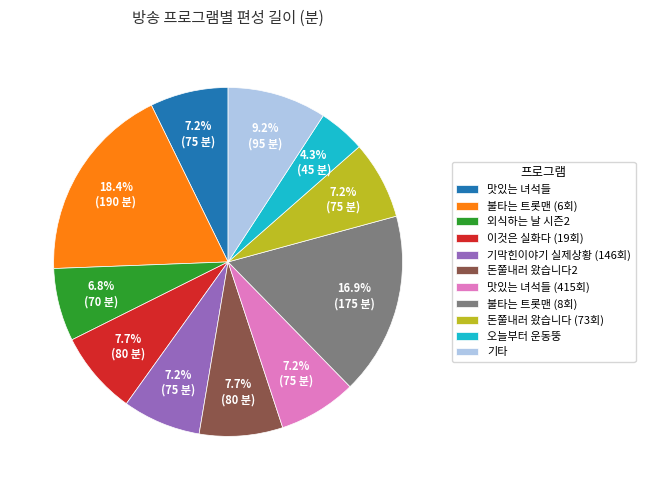

What is the smallest slice in the pie chart?

오늘부터 운동뚱